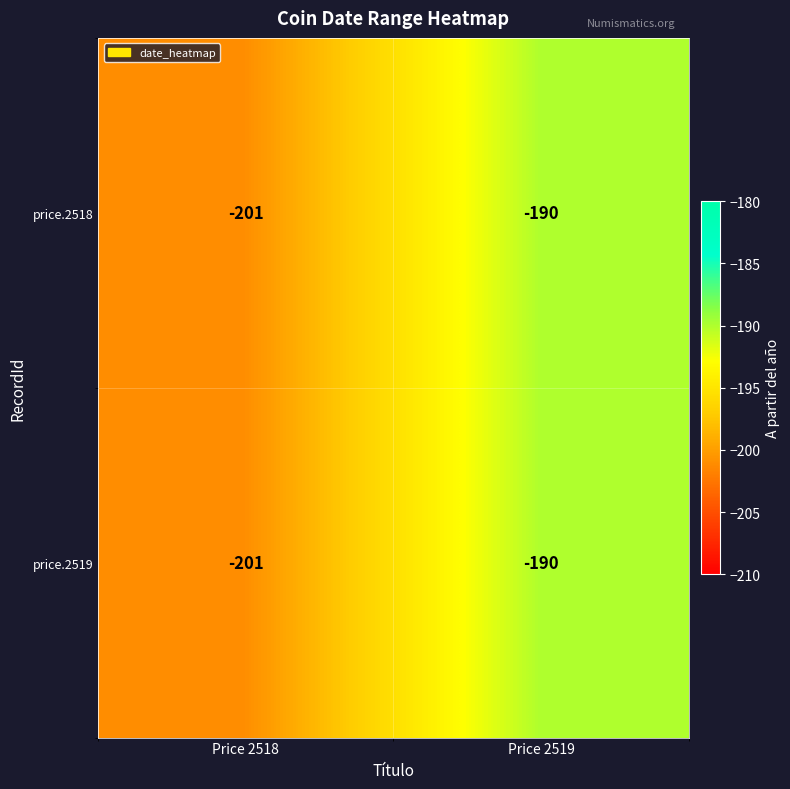

Is it true that price.2519 equals -201 at Price 2518?

True